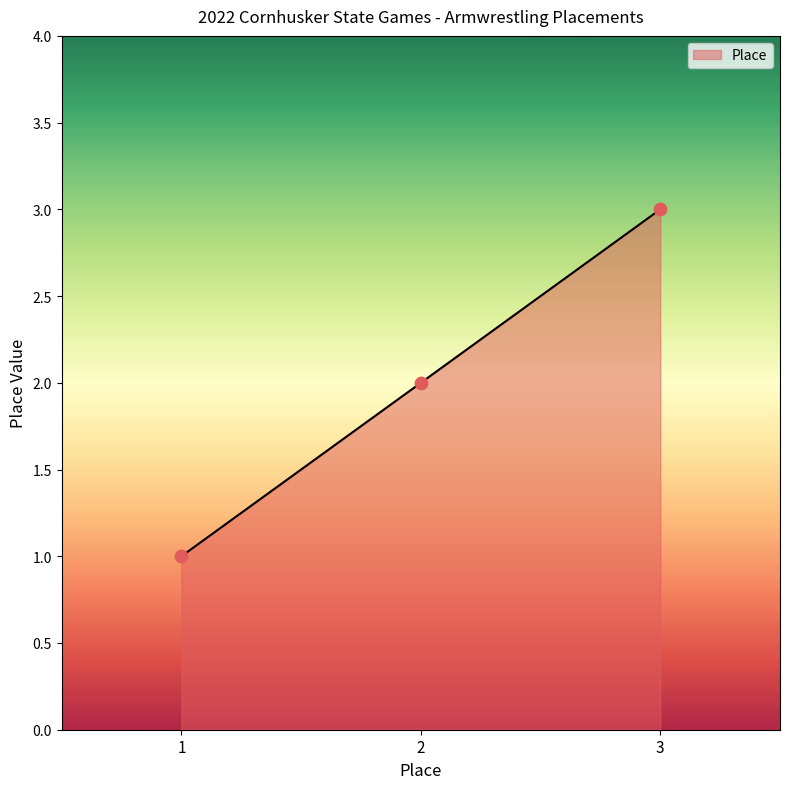

Approximately how many times larger is the value at 3 compared to 2?

1.5